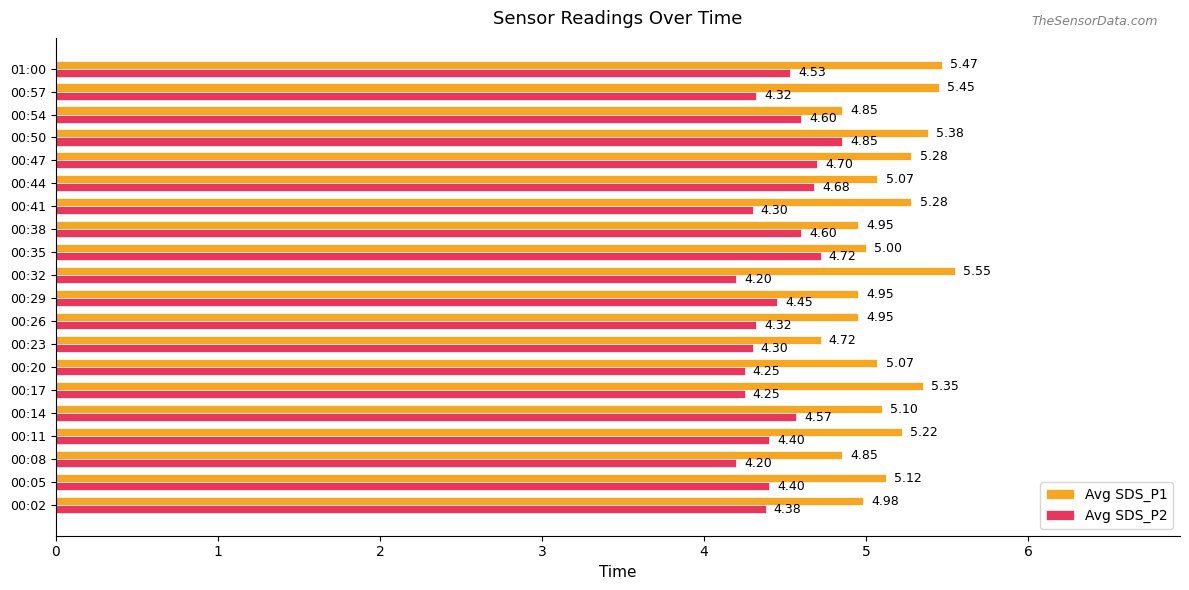

Between 00:20 and 00:38, which series saw the biggest shift?

Avg SDS_P2